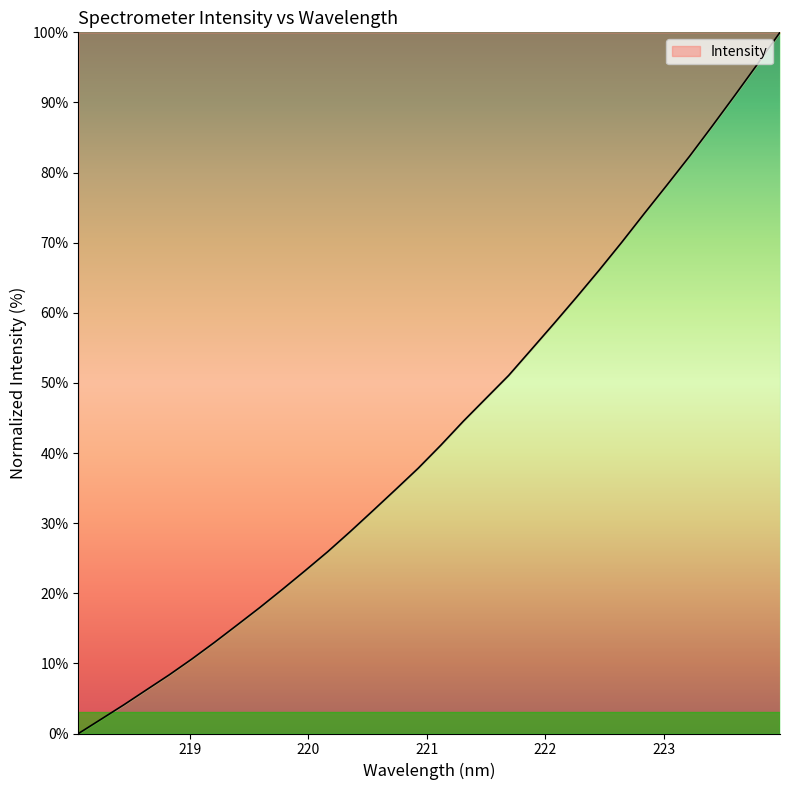

What is the greatest value displayed?

100.0